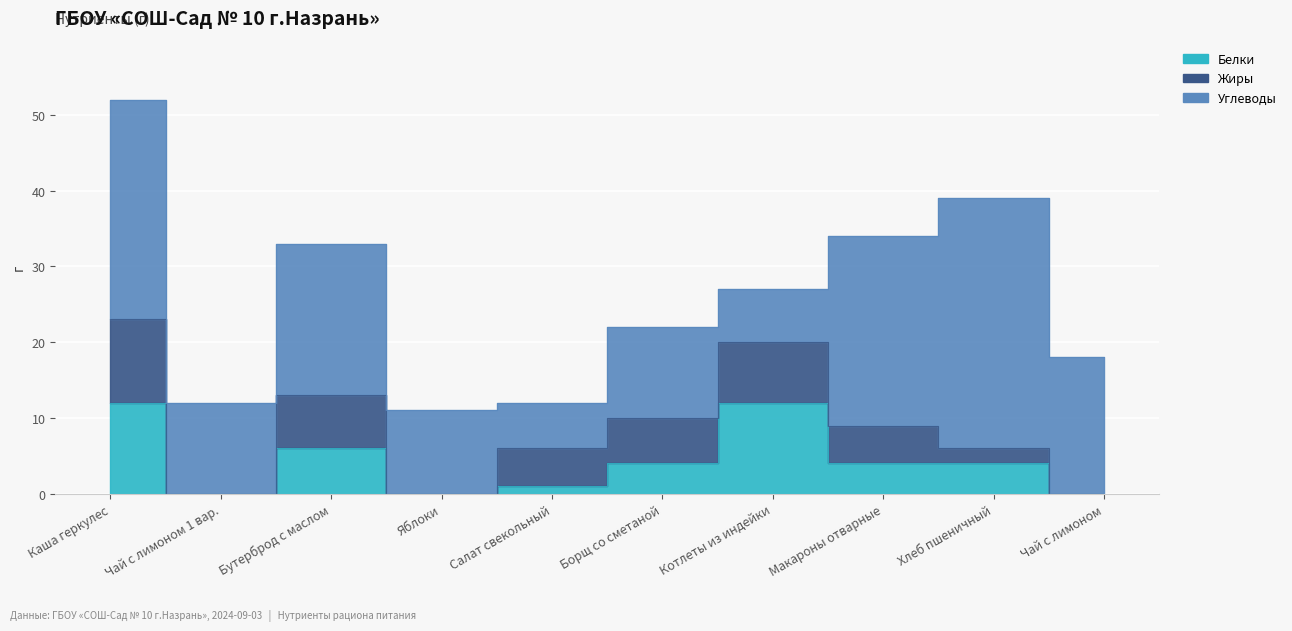

Which series has the widest spread of values?

Углеводы